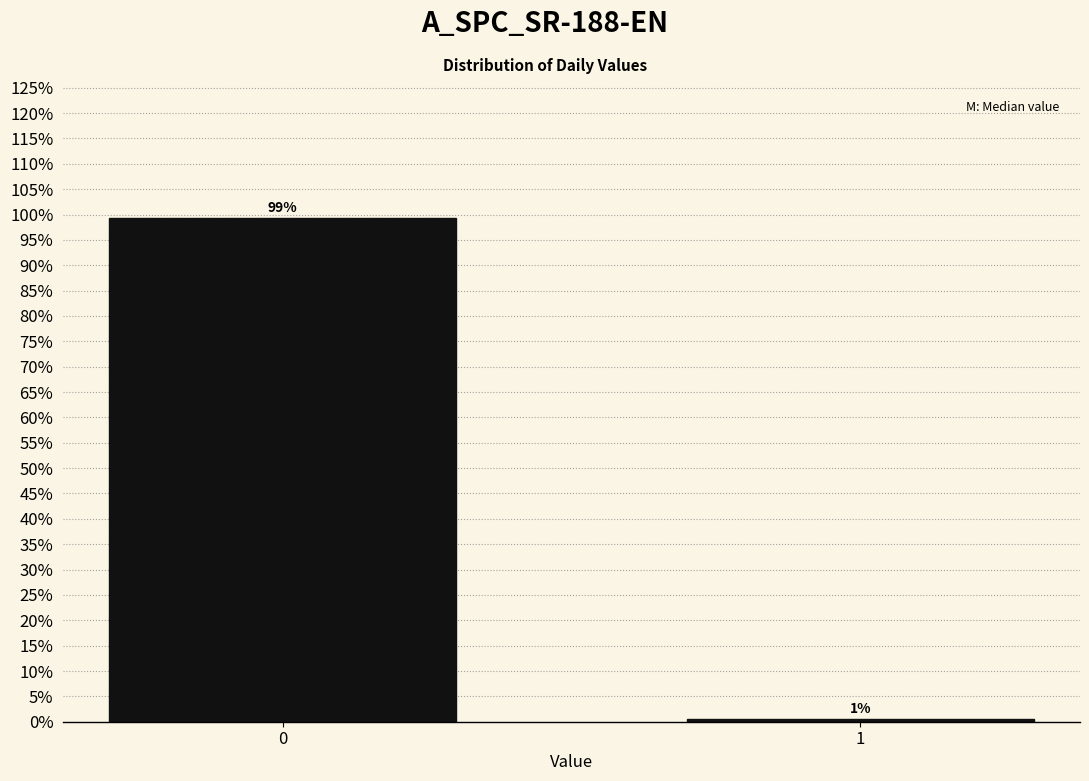

What is the maximum value shown in the chart?

99.4